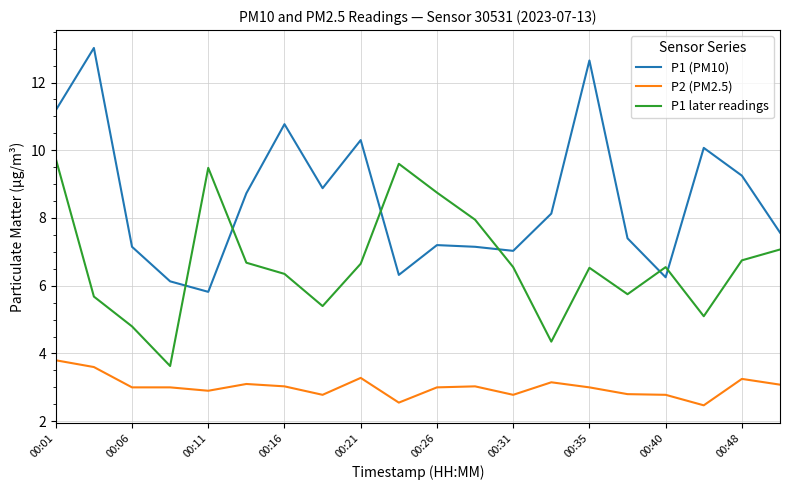

Rank the series by their average value, from lowest to highest.

P2 (PM2.5), P1 later readings, P1 (PM10)